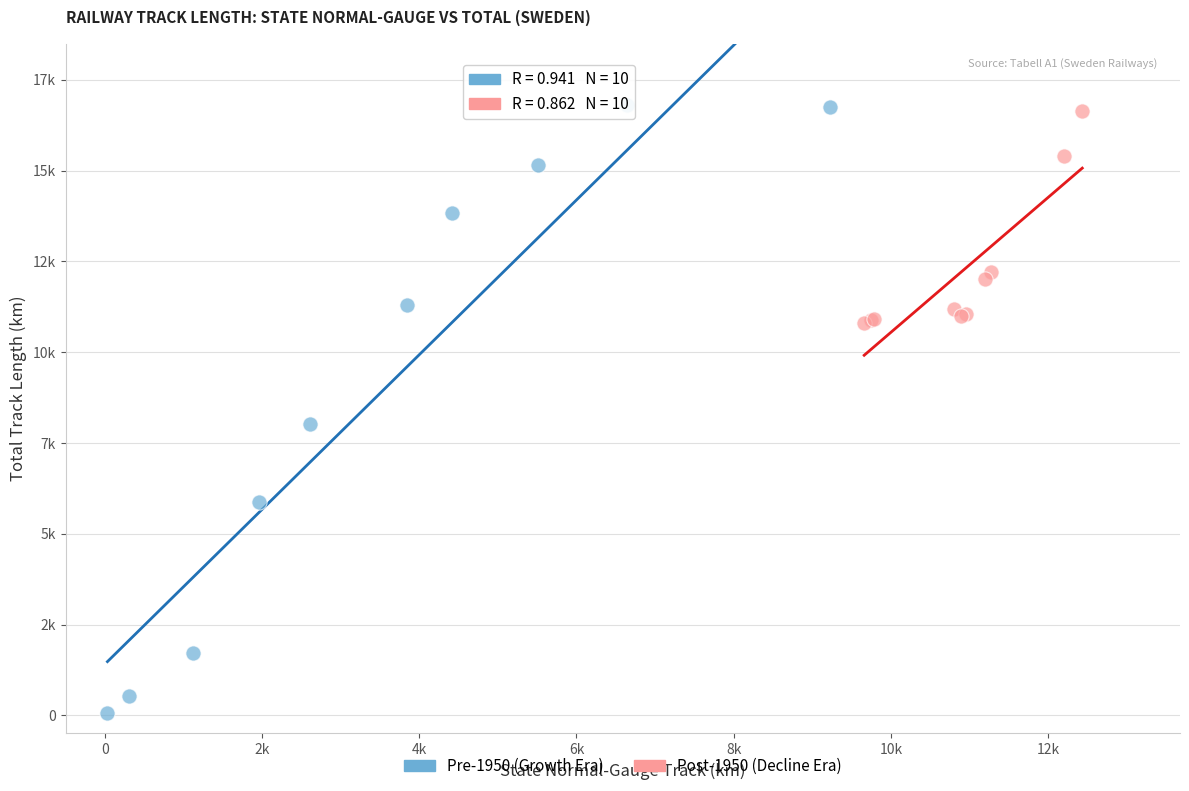

What are all the series names shown in the legend?

Pre-1950 (Growth Era), Post-1950 (Decline Era)